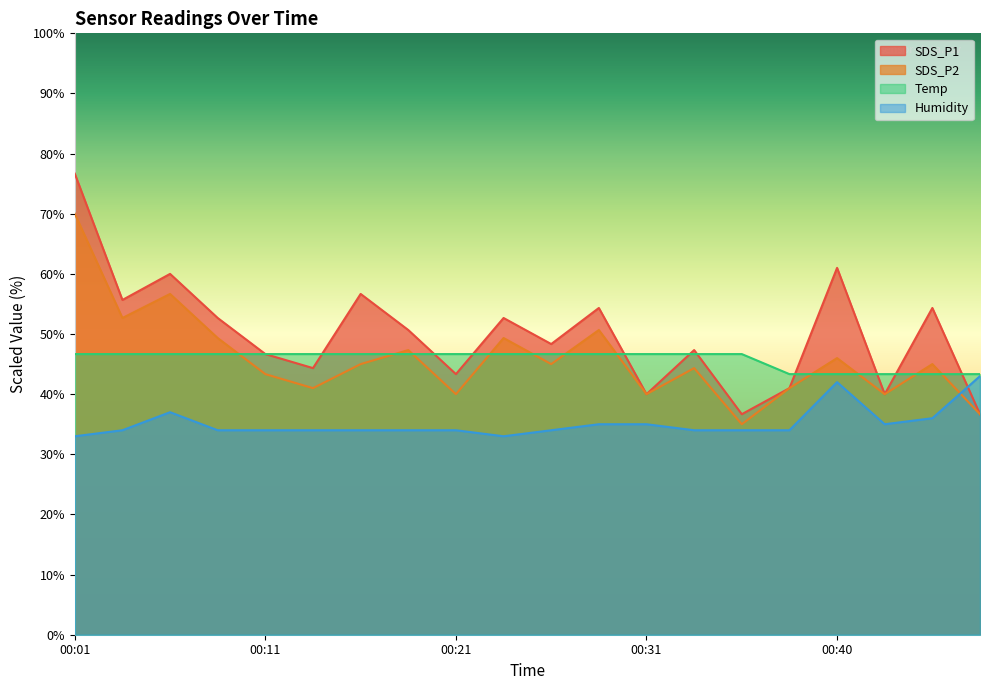

True or false: Temp and SDS_P1 cross at least once.

True